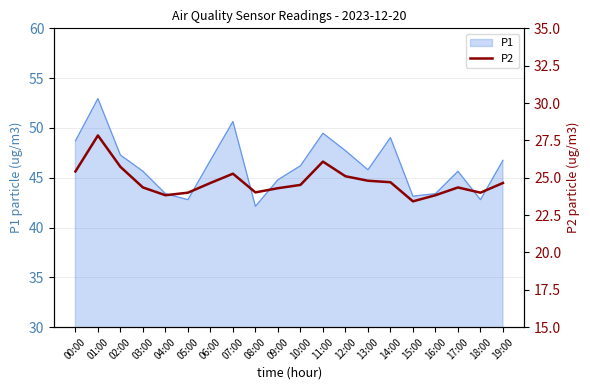

Is it true that P1 equals 75.2 at 05:00?

False